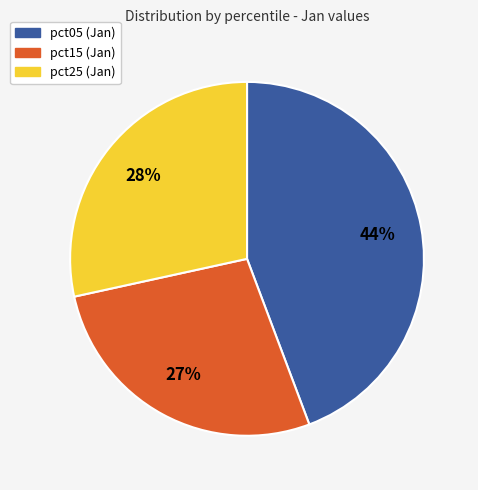

Is there a majority slice in this chart?

No